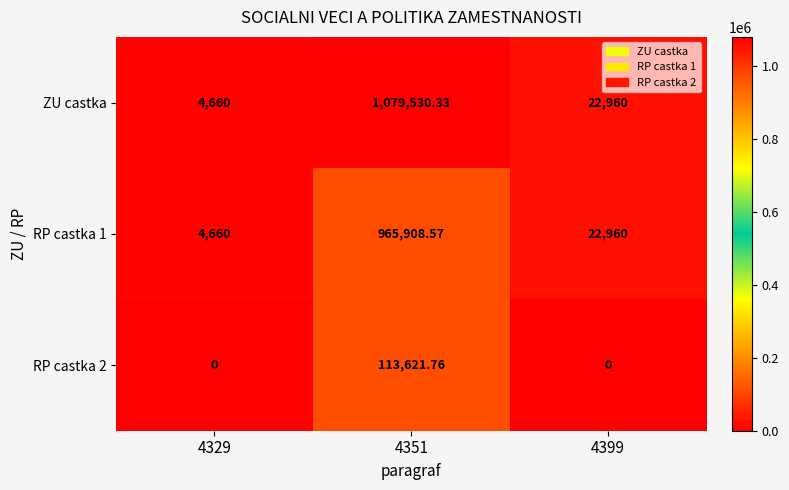

At 4351, list the series in order from largest to smallest.

ZU castka, RP castka 1, RP castka 2